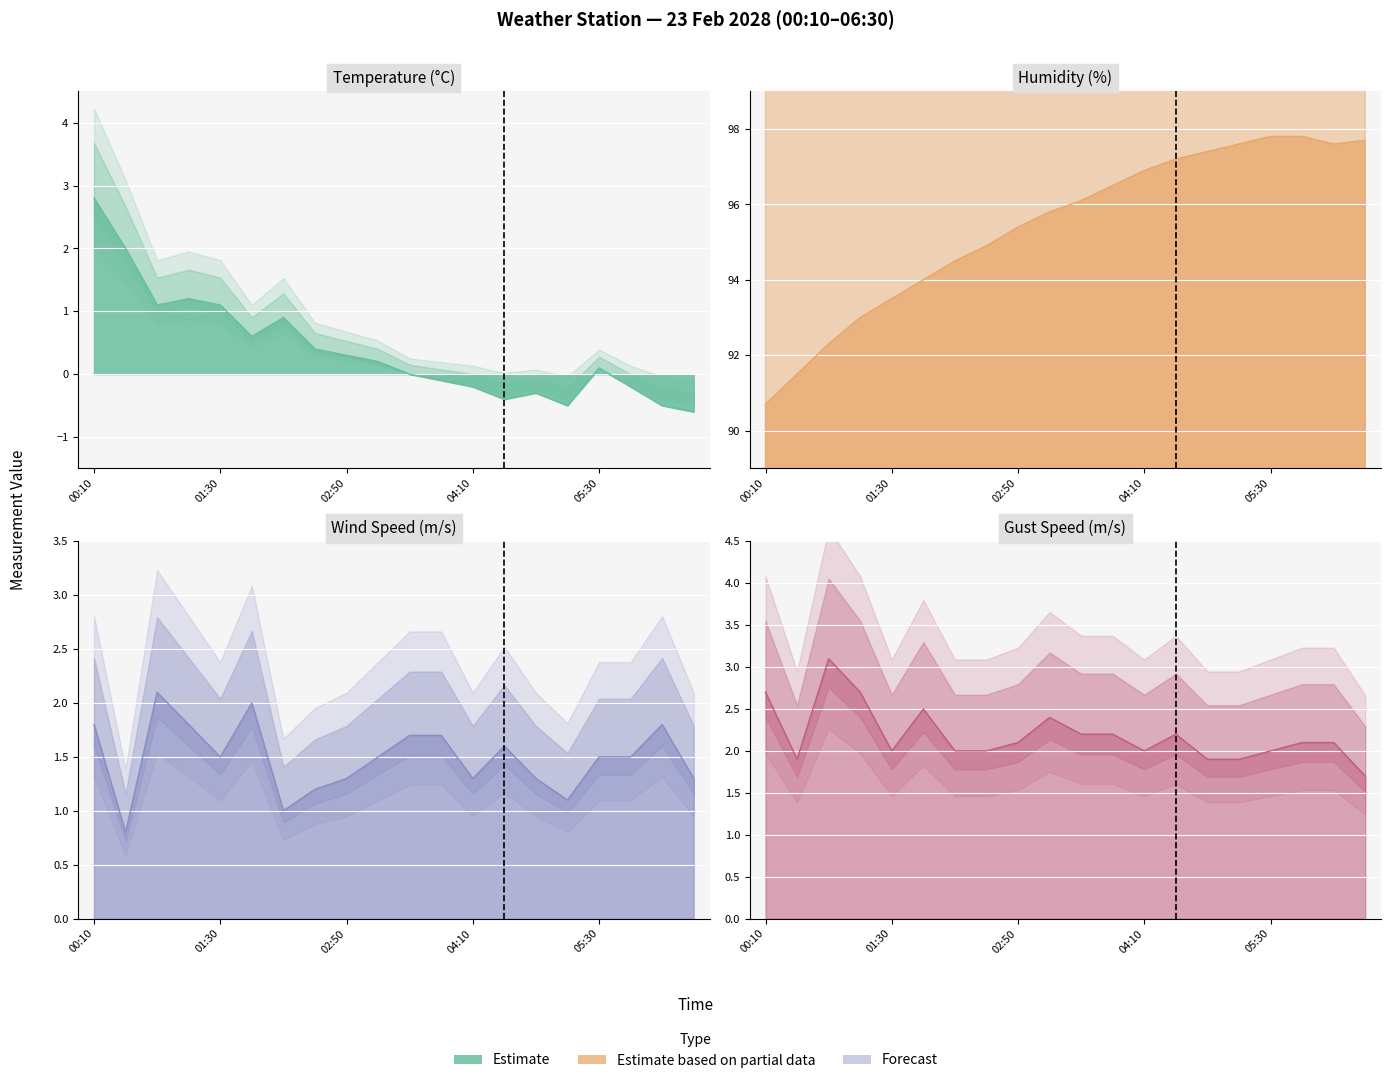

True or false: Humidity and Wind Speed cross at least once.

False